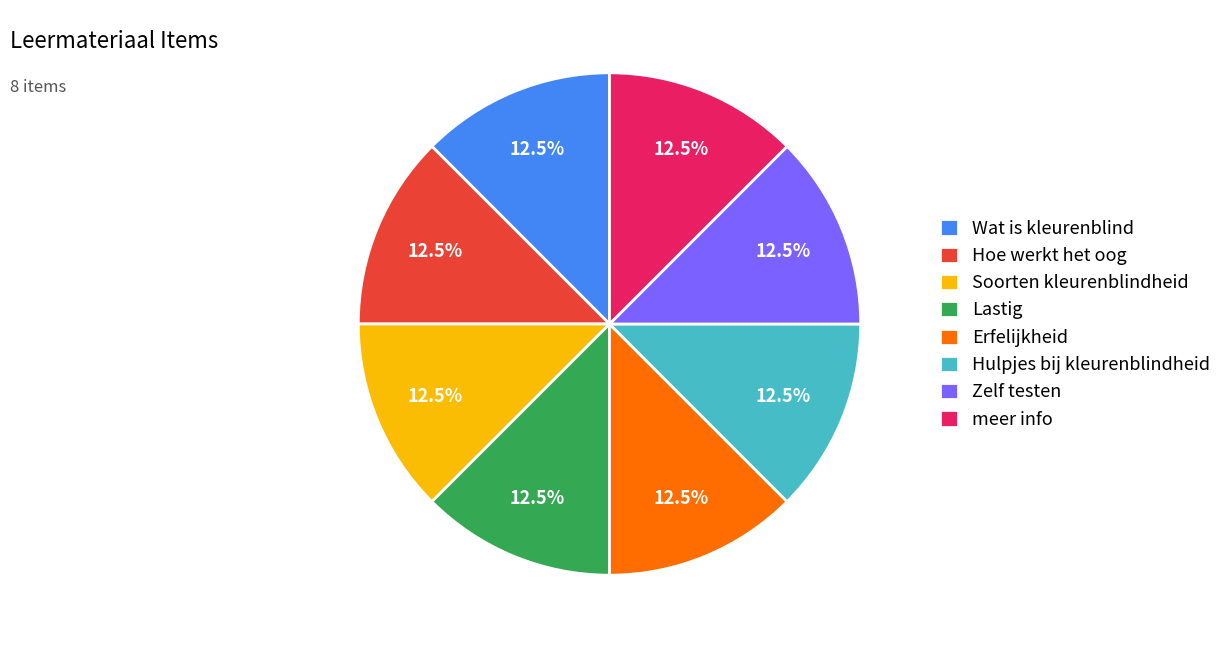

To the nearest percent, what is the average slice percentage?

12%